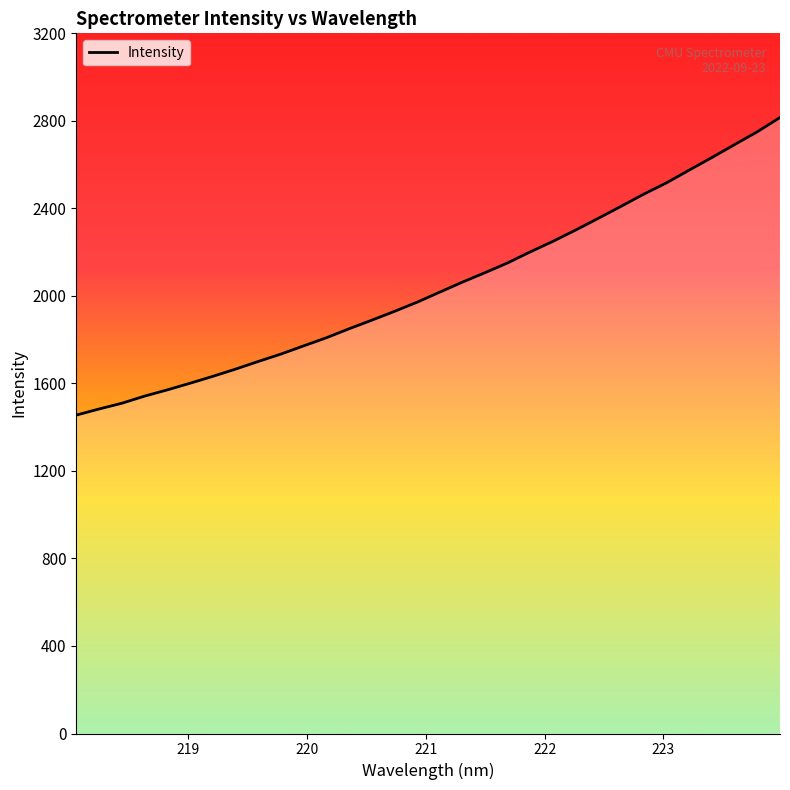

What is the minimum value shown in the chart?

1455.2